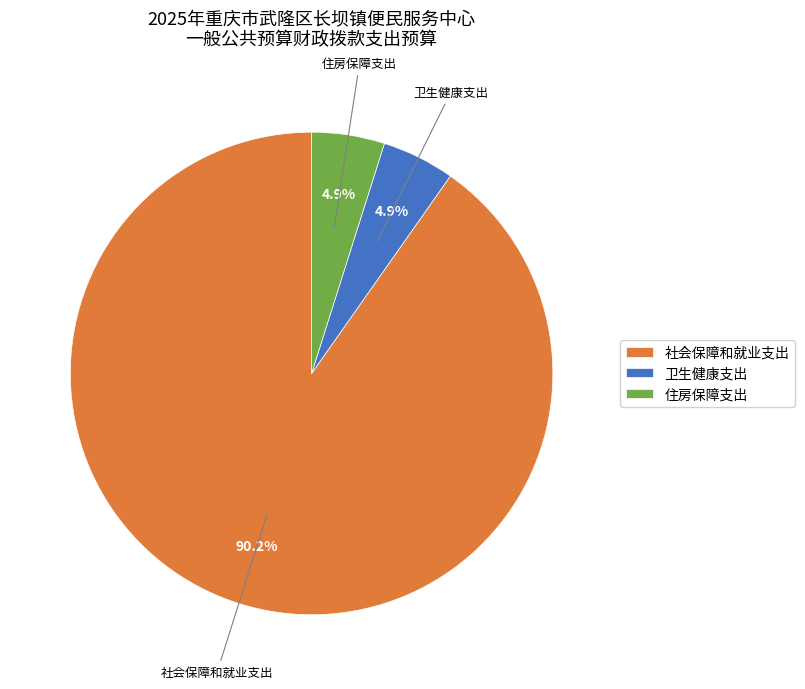

Which category has the biggest portion of the pie?

社会保障和就业支出